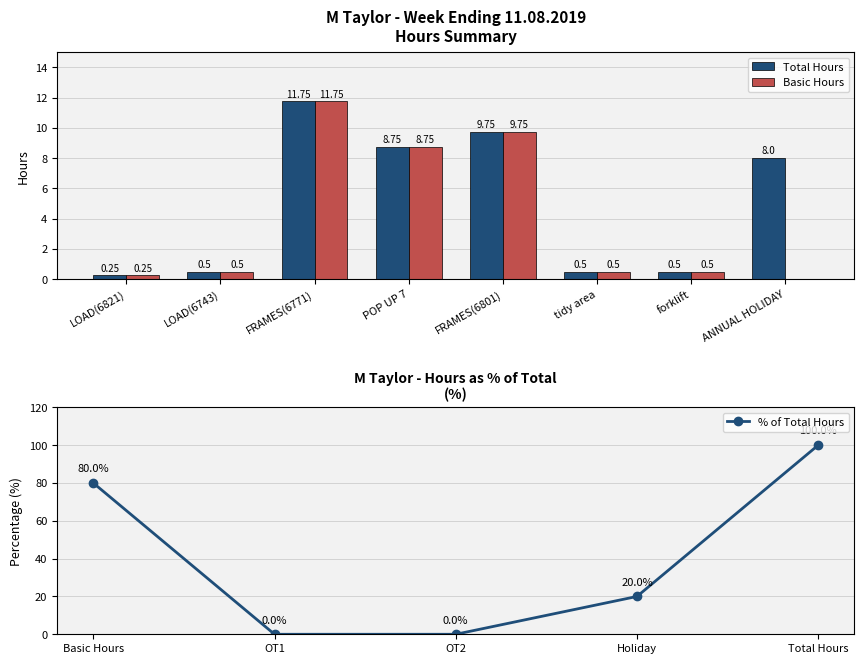

Rank the series at tidy area from highest to lowest value.

Total Hours, Basic Hours